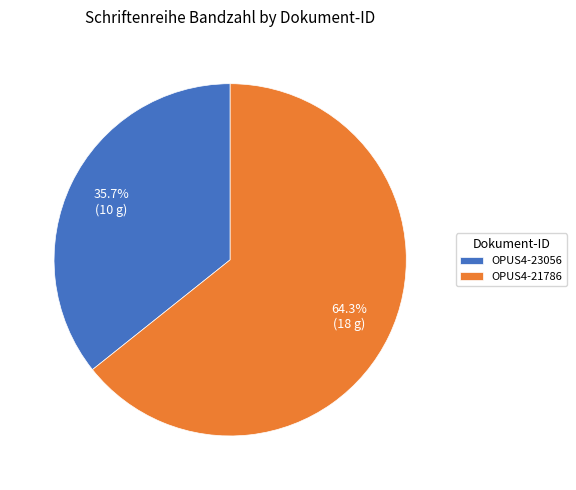

Rank the categories by value from highest to lowest.

OPUS4-21786, OPUS4-23056